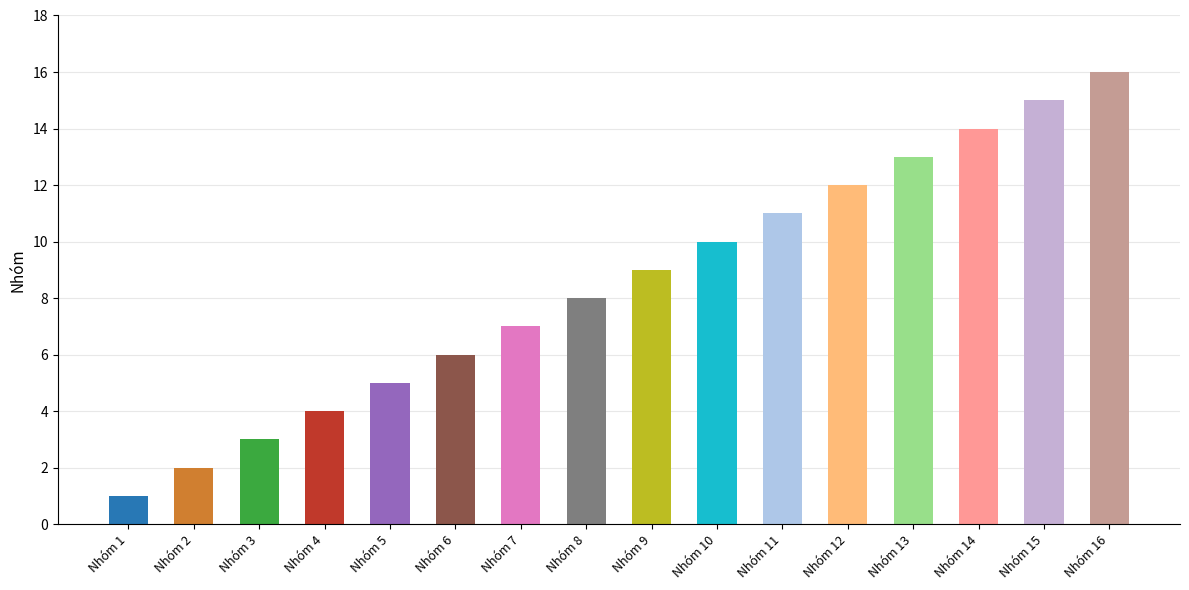

What is the difference between the values at Nhóm 13 and Nhóm 12?

1